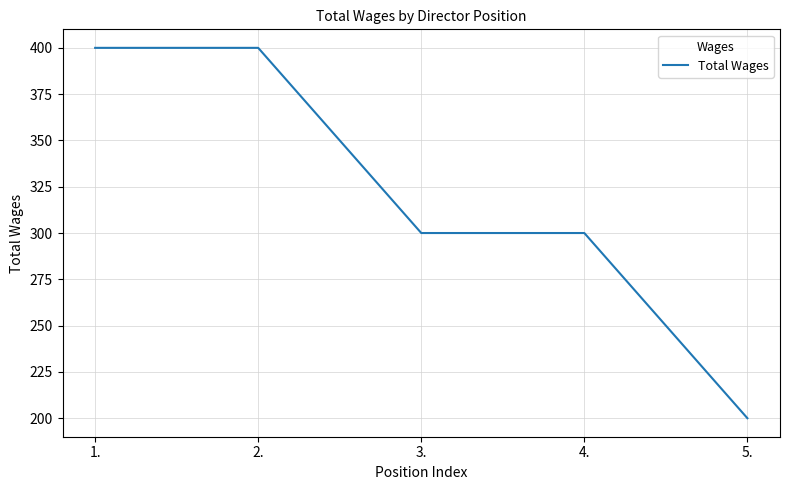

What is the change in value from 2. to 3.?

-100